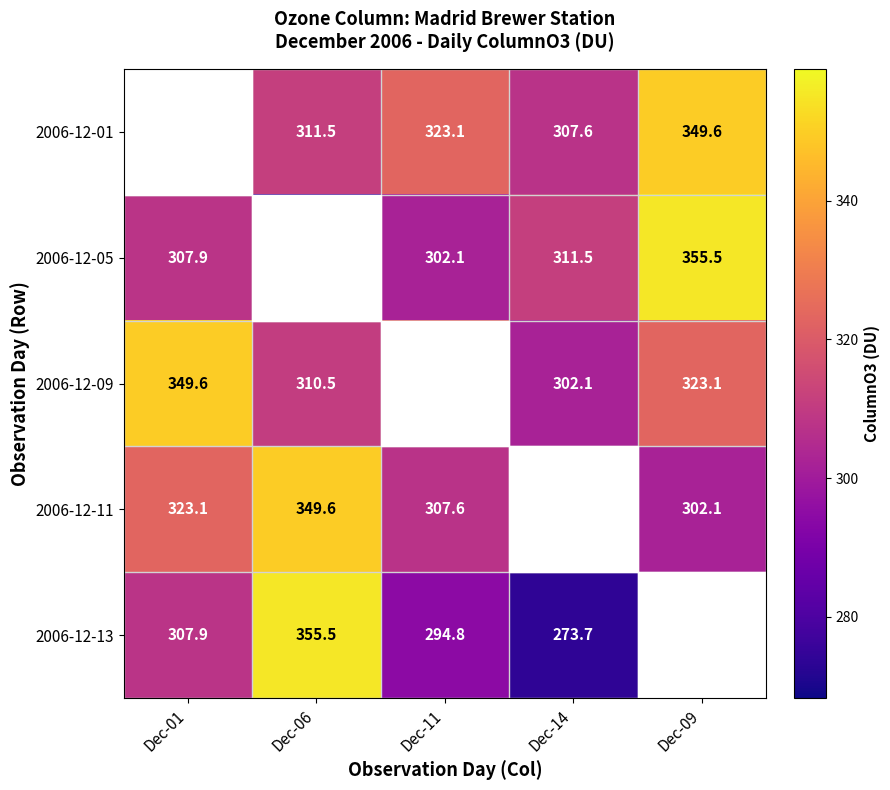

Rank the series at Dec-06 from lowest to highest value.

2006-12-05, 2006-12-09, 2006-12-01, 2006-12-11, 2006-12-13